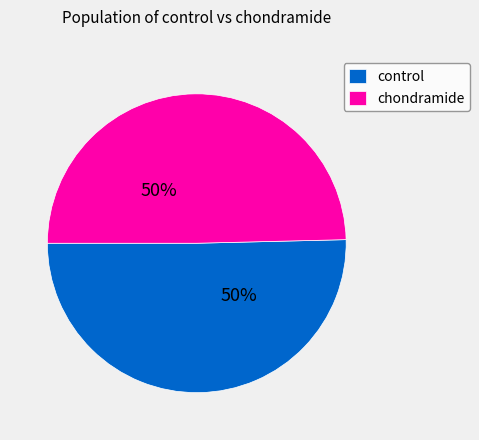

Is it true that chondramide is 50% of the pie?

True